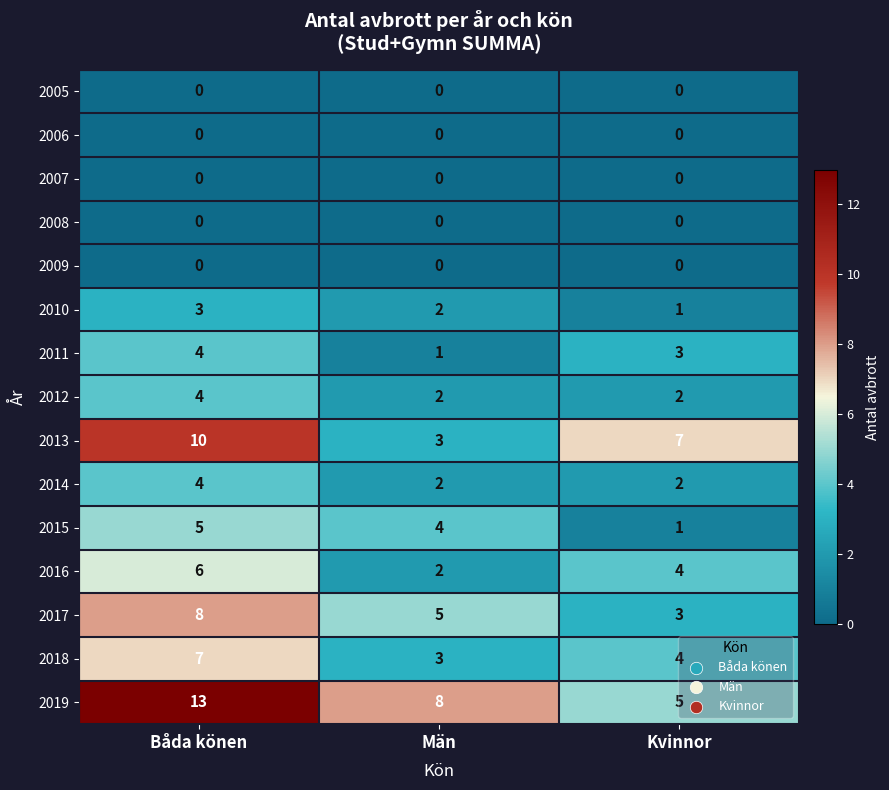

Which series changed the most between Båda könen and Män?

2013